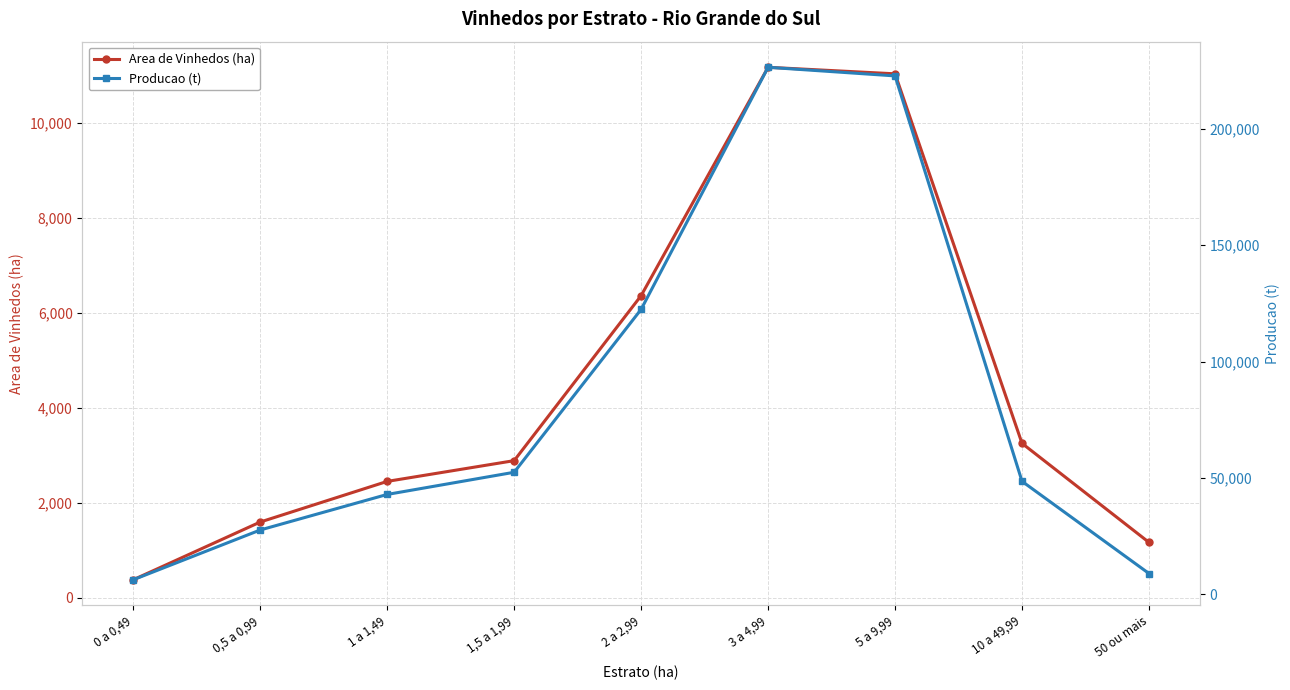

What position from the left is 1,5 a 1,99?

4